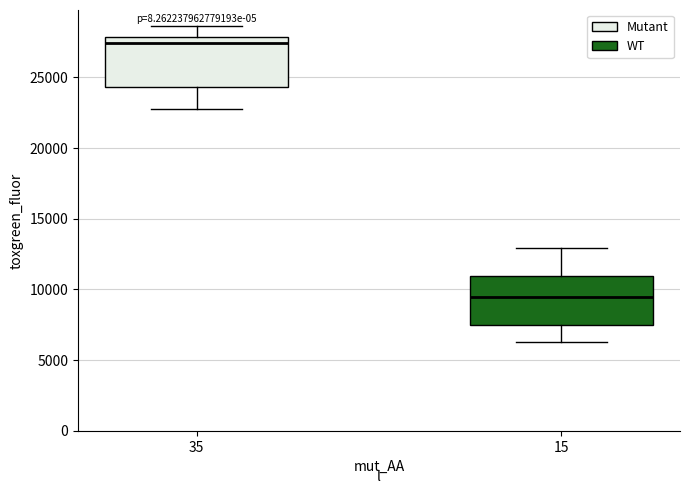

Reading left to right, read every box against the y-axis: the position of its median line, the range the box covers, and the ends of its whiskers. The values are not printed on the chart, so give them approximately, as read against the axis.

35: median 27500, box 24500 to 28000, whiskers 23000 to 28500
15: median 9500, box 7500 to 11000, whiskers 6500 to 13000